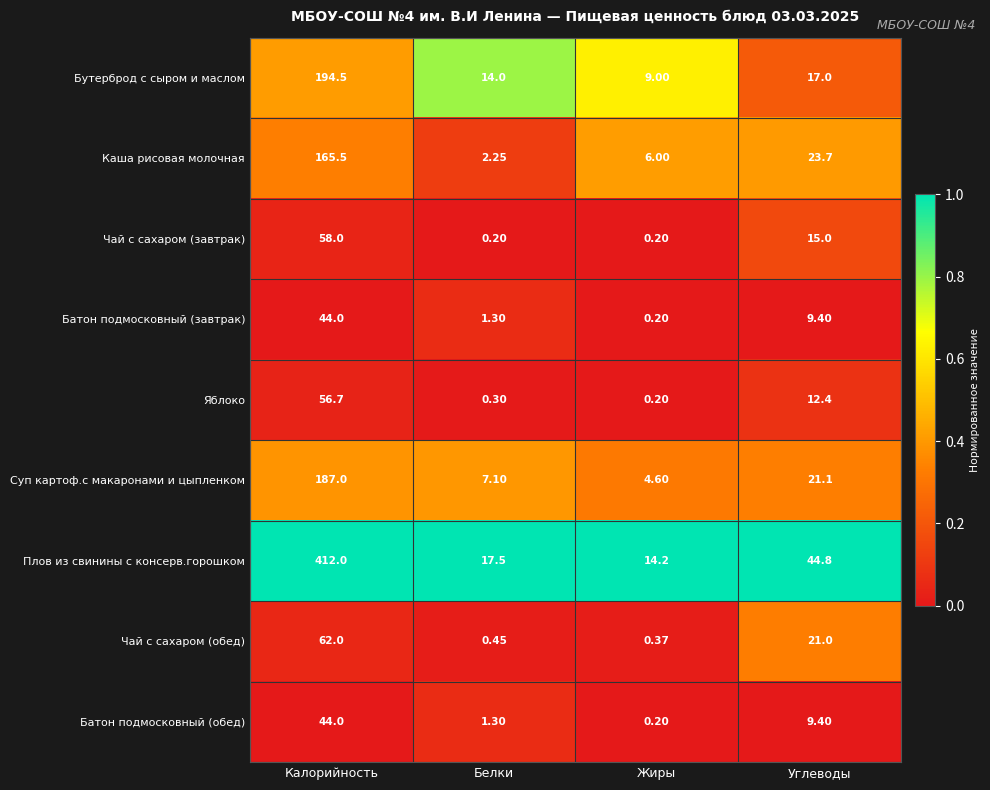

Where is Яблоко nearest to the value 28?

Углеводы